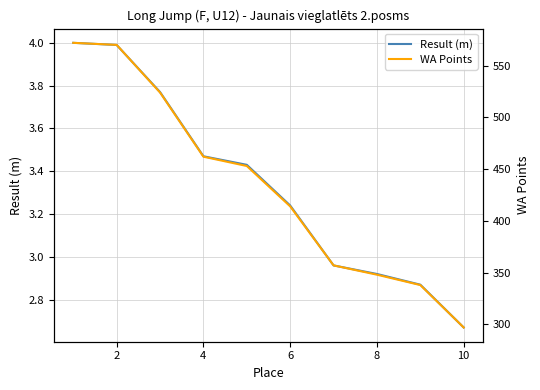

At which label does Result (m) reach its minimum?

10